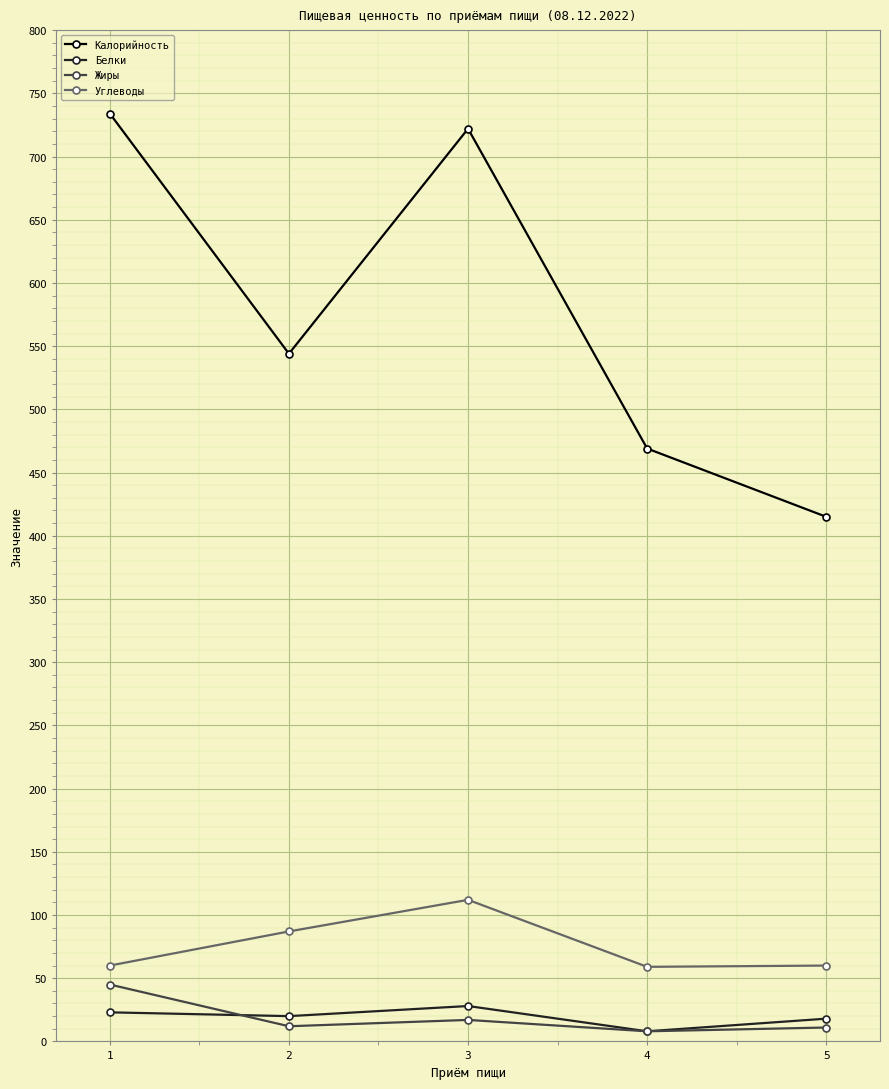

Read the Белки value at 1, to the nearest 5.

25